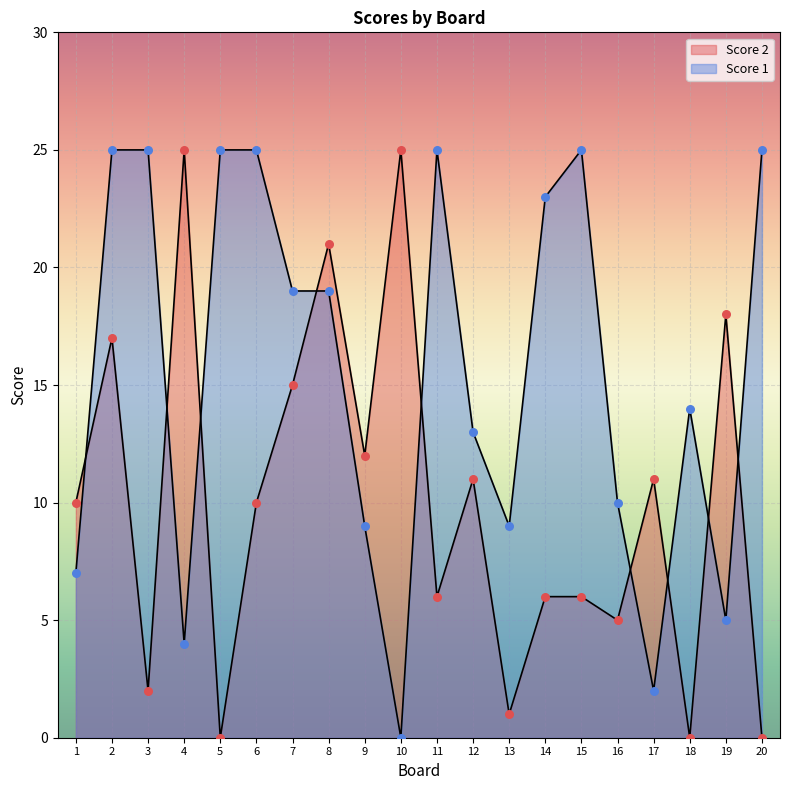

Which series reaches the maximum Y coordinate?

Score 1